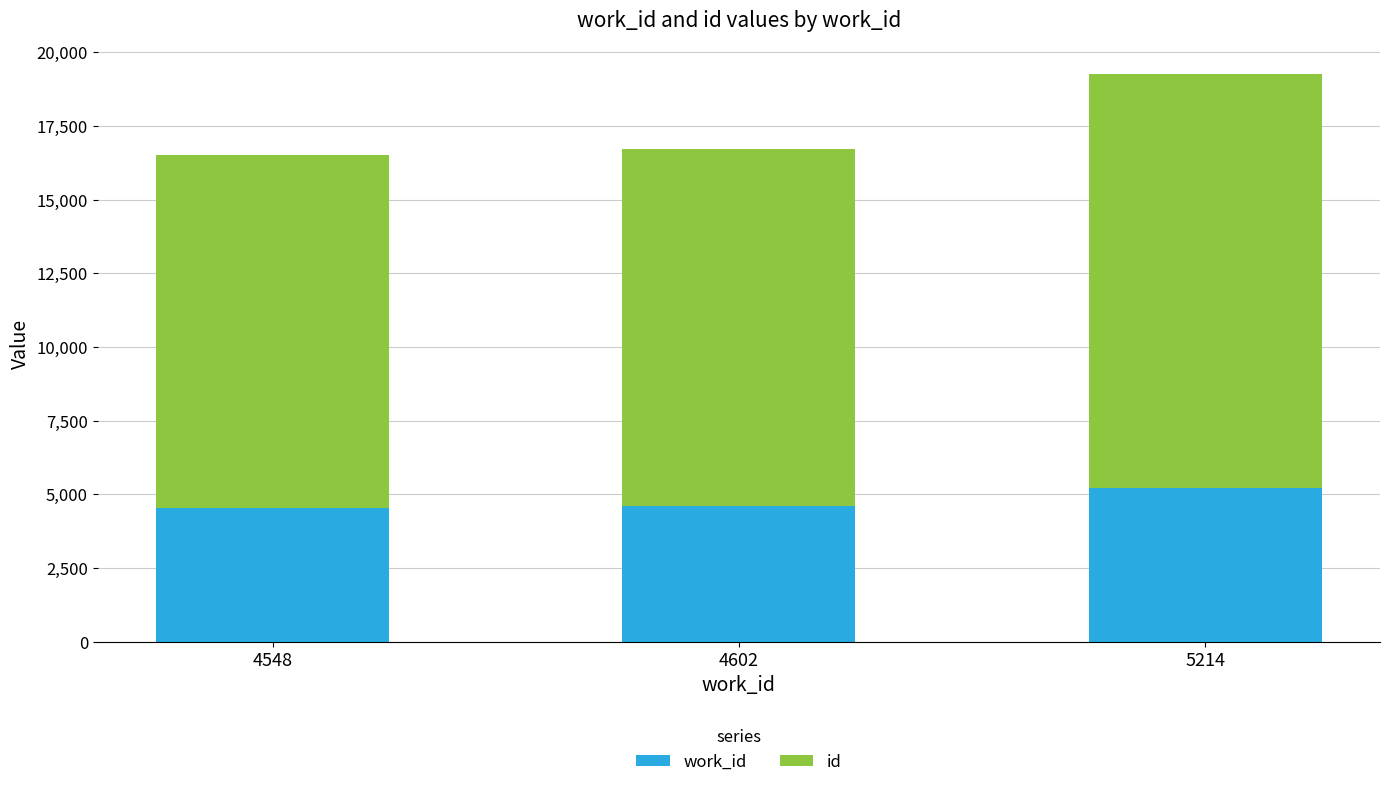

How many series are shown in this chart?

2